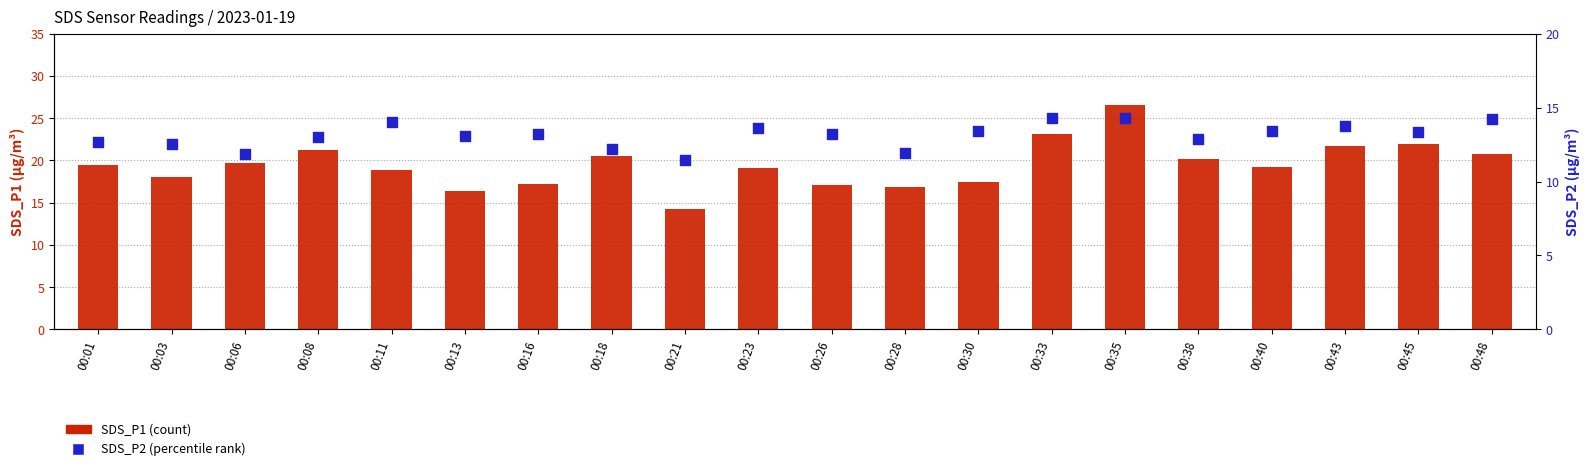

At how many categories does at least one series exceed 17?

17